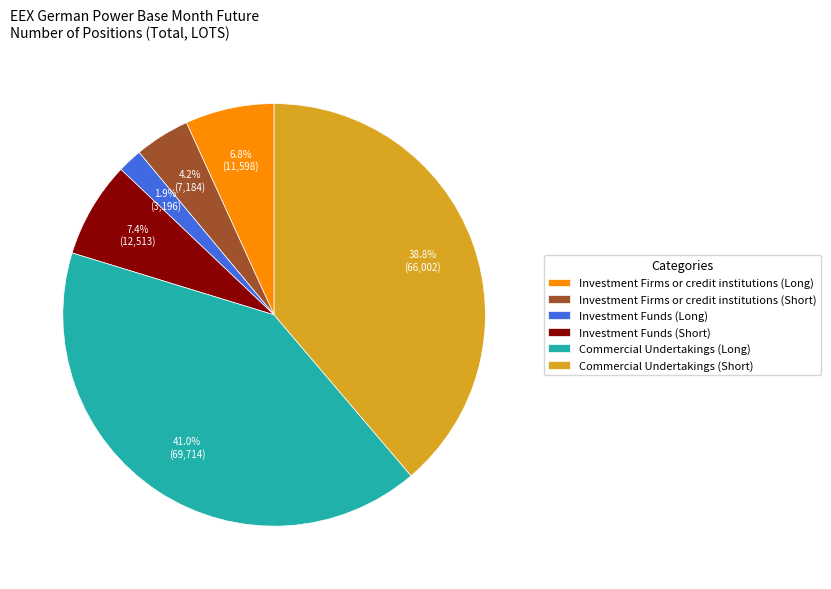

To the nearest percent, what is the combined percentage of Commercial Undertakings (Long) and Investment Funds (Short)?

48%